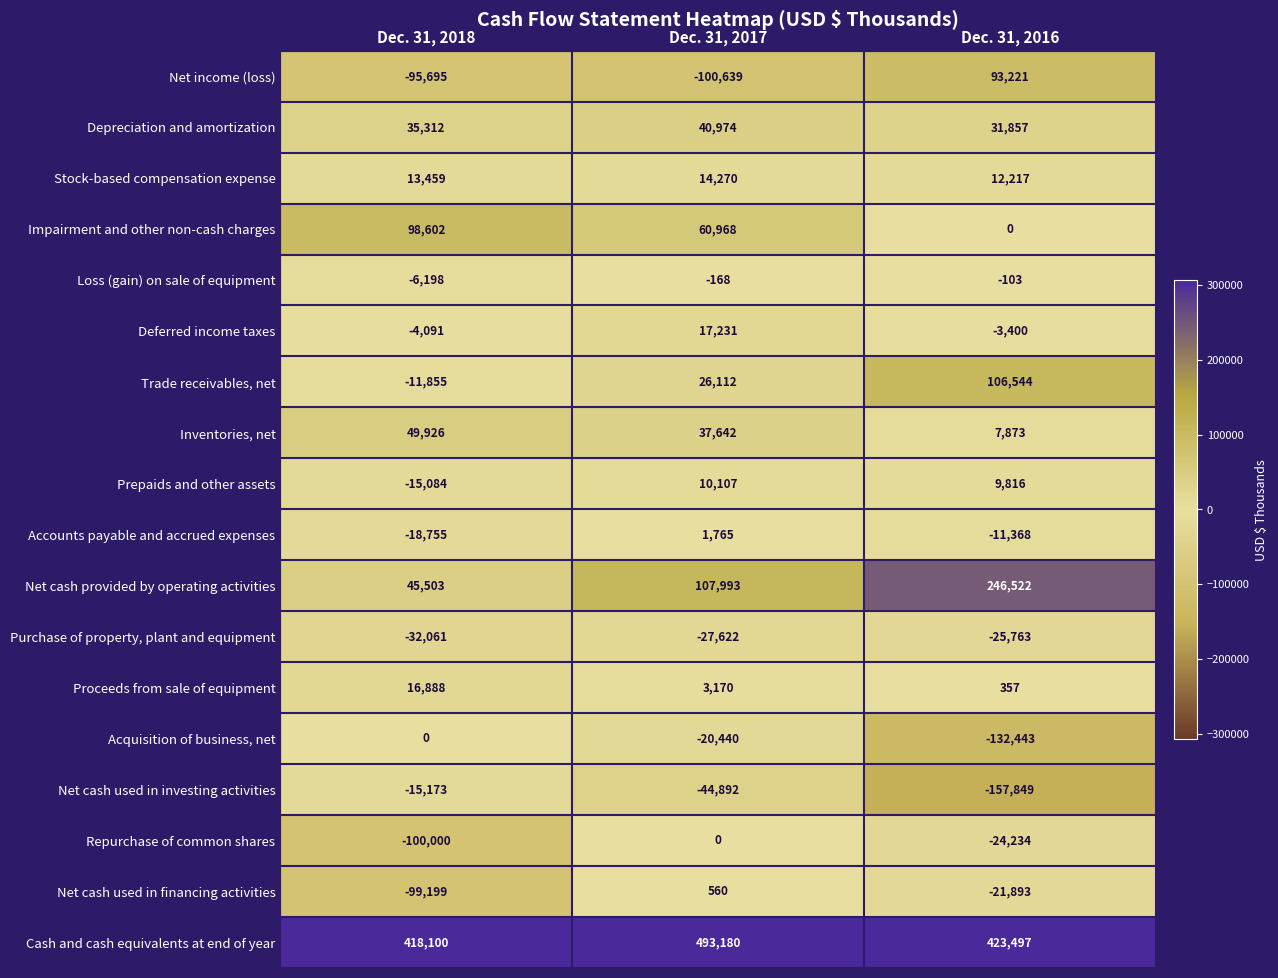

What is the difference between the Net cash used in investing activities values at Dec. 31, 2016 and Dec. 31, 2018?

142676